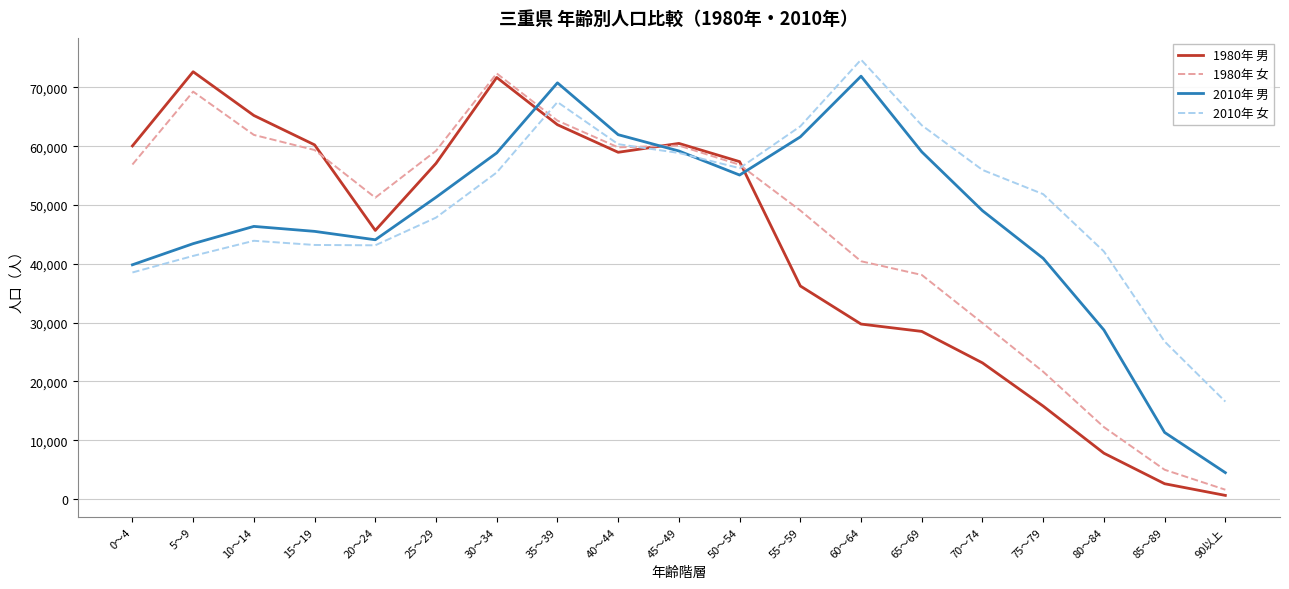

At which category does 2010年 男 reach its first local valley?

20～24